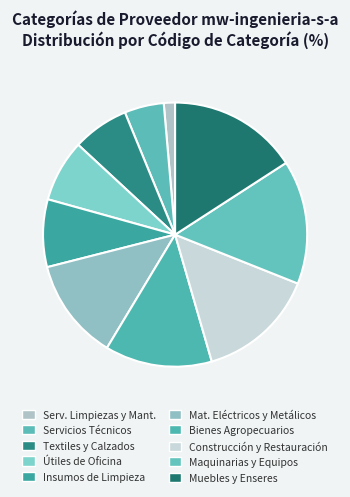

How many segments does this pie chart have?

10